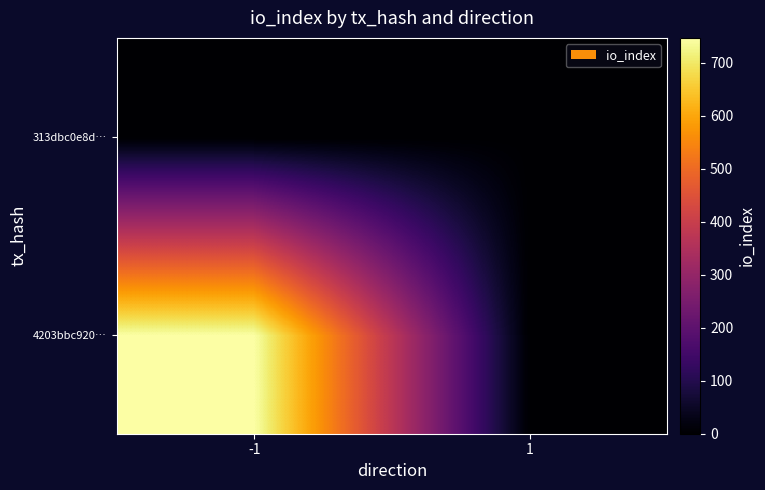

Rank the series by their maximum value, from lowest to highest.

313dbc0e8d…, 4203bbc920…